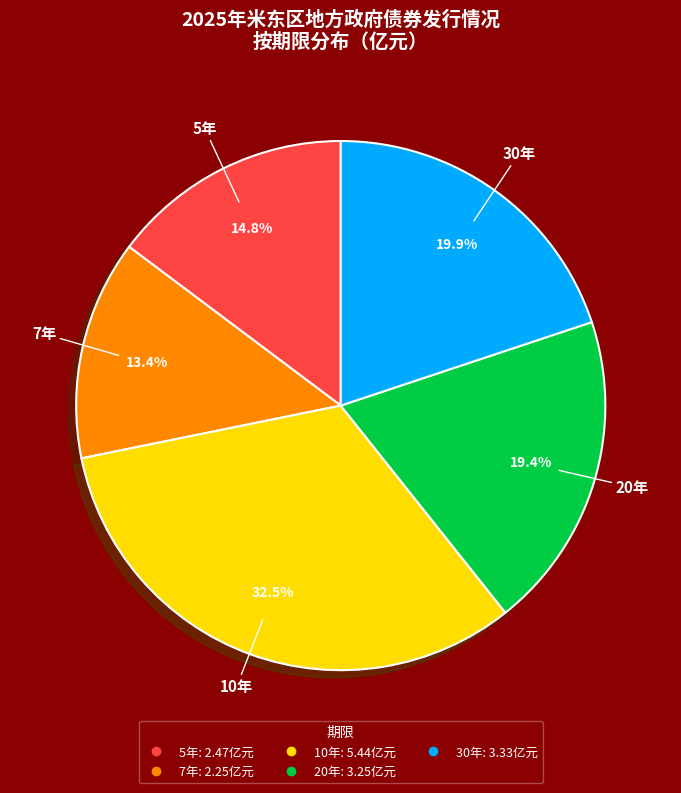

What is the ratio of the value at 7年 to the value at 5年?

0.9